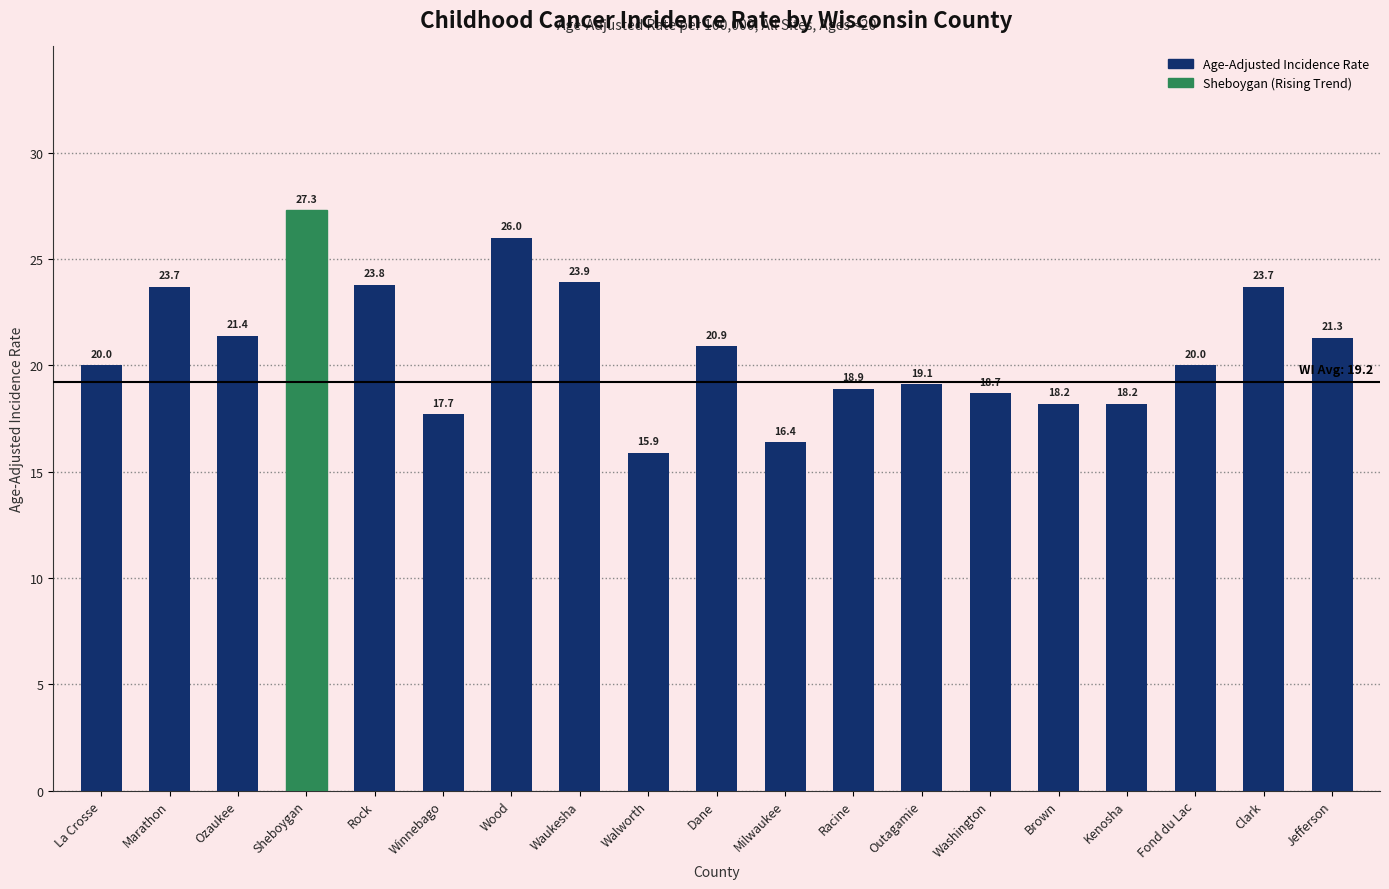

What is the approximate value at Walworth?

15.9